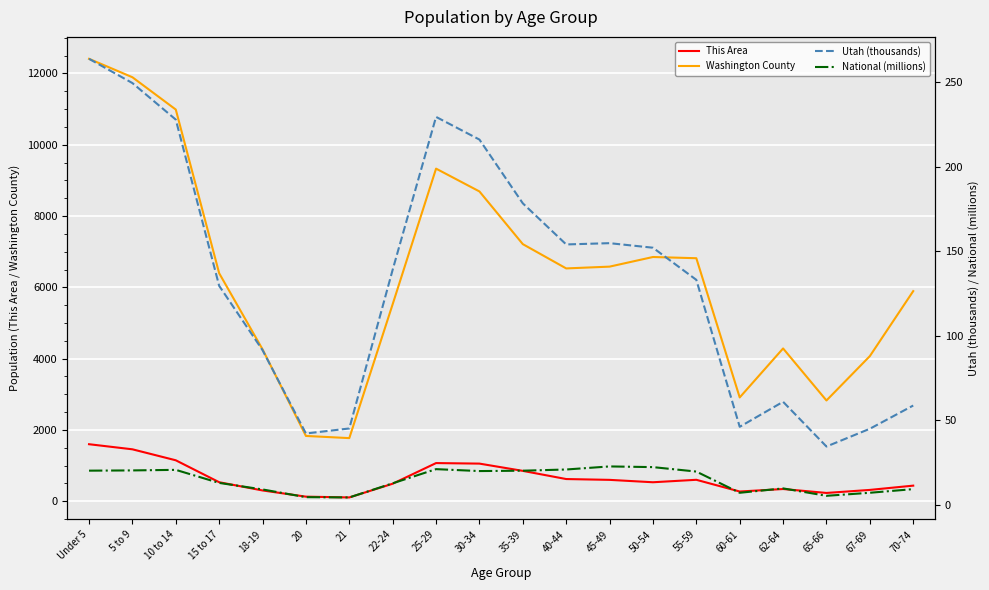

At which label does National (millions) reach its peak?

45-49